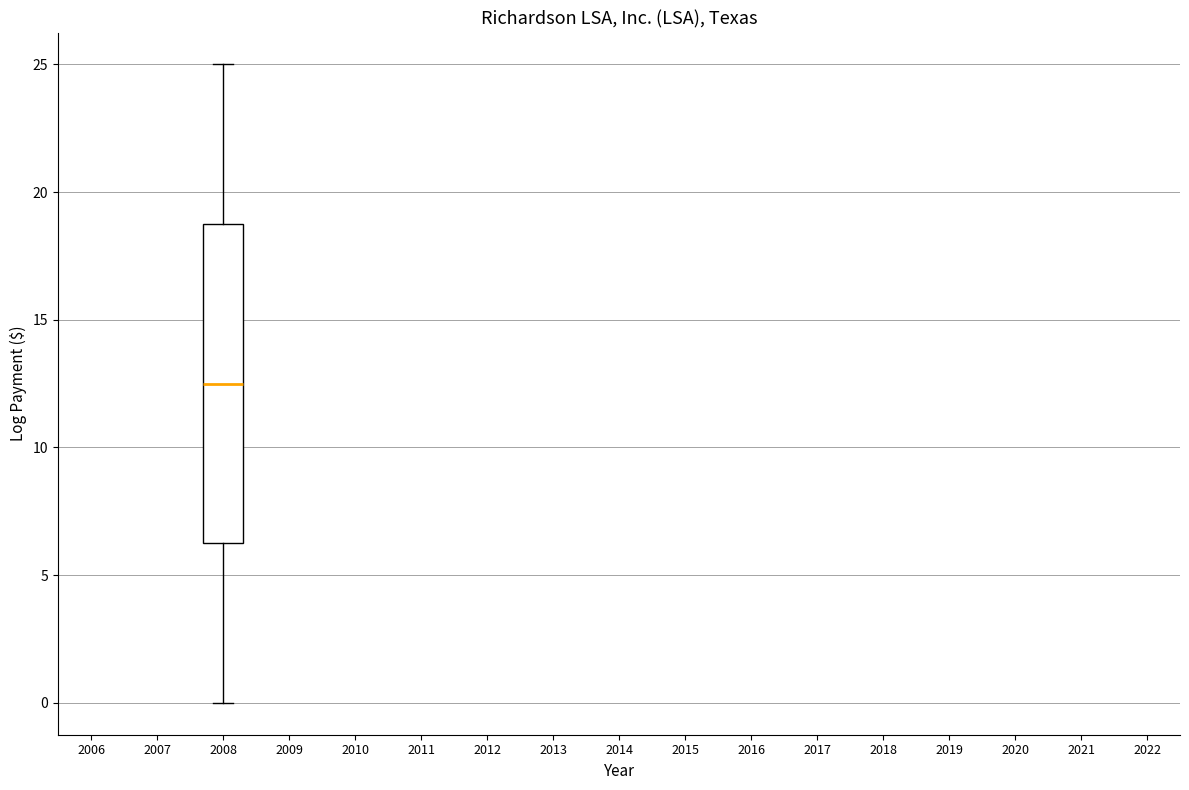

Transcribe this box plot: give where the median line is, the range the box spans, and where the two whiskers end, as read against the y-axis. The values are not printed on the chart, so give them approximately, as read against the axis.

median 12.5, box 6.5 to 19.0, whiskers 0.0 to 25.0